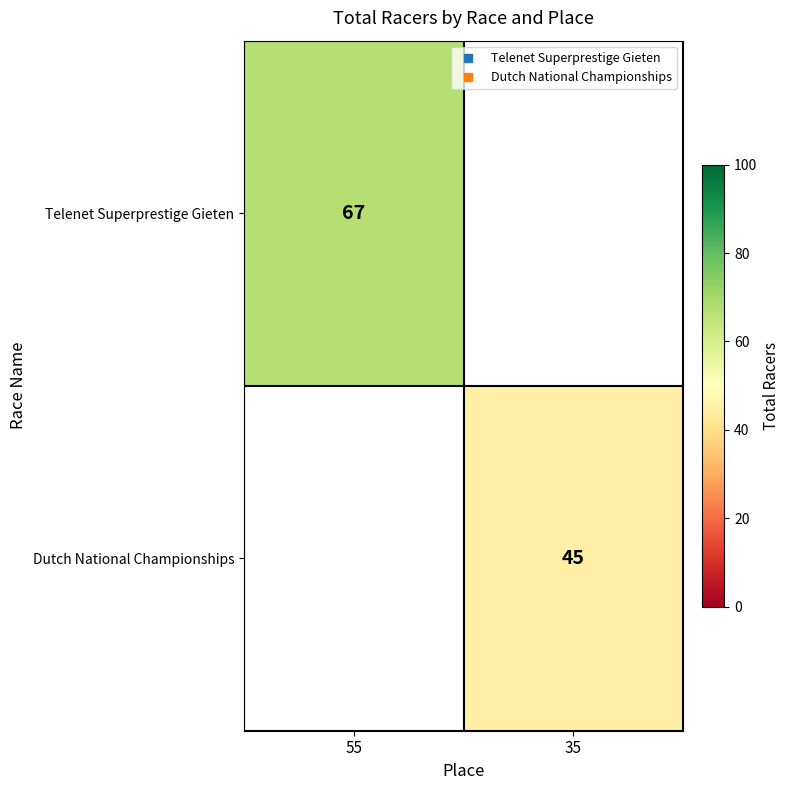

List the series in order of their peak value, highest first.

Telenet Superprestige Gieten, Dutch National Championships